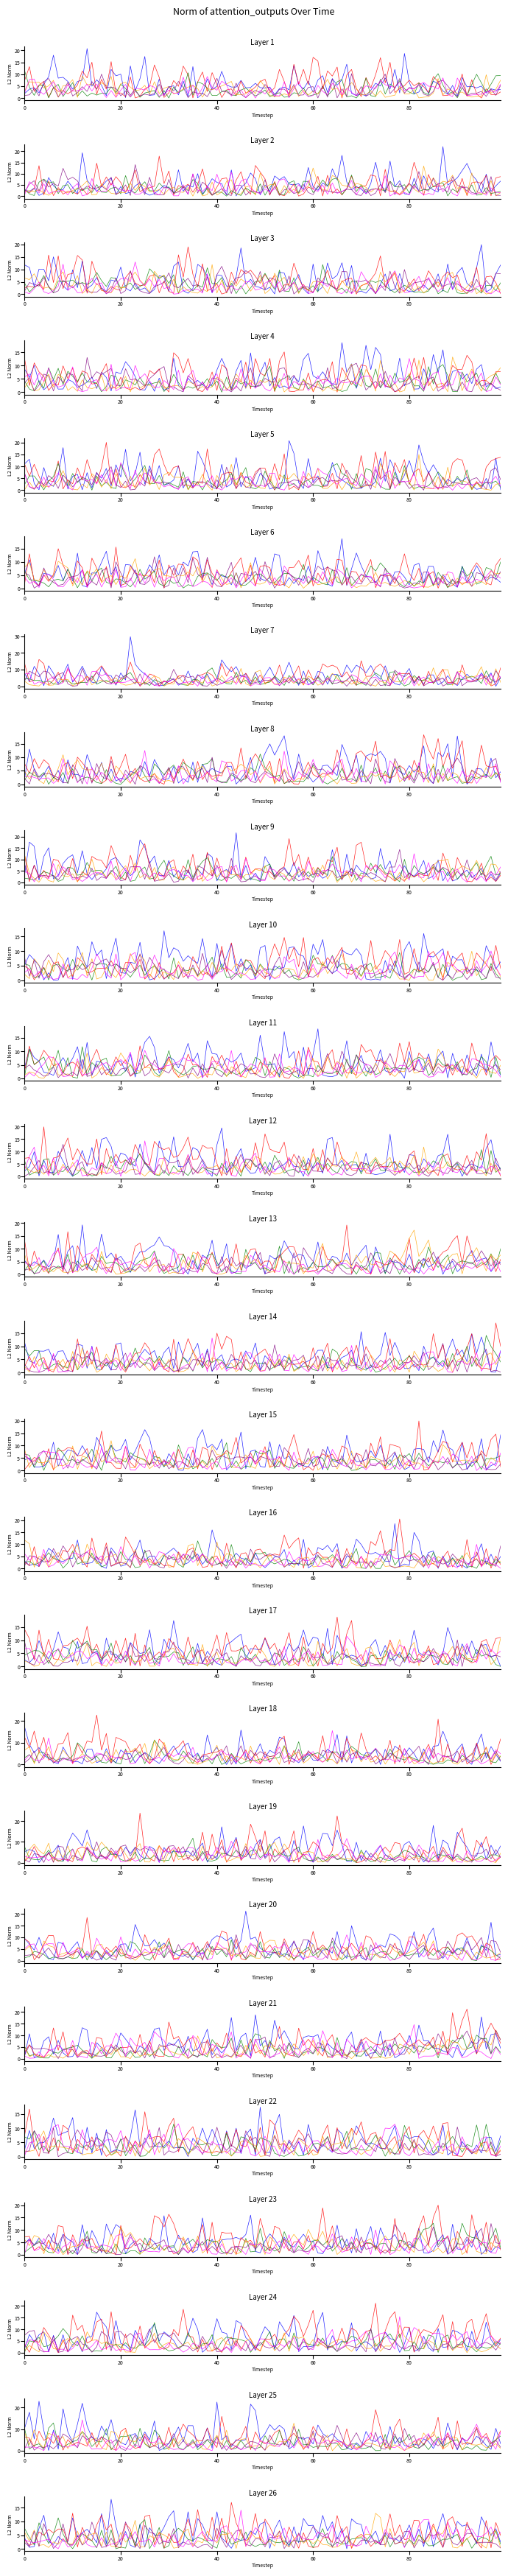

What is the approximate value of Series 6 at 2?

4